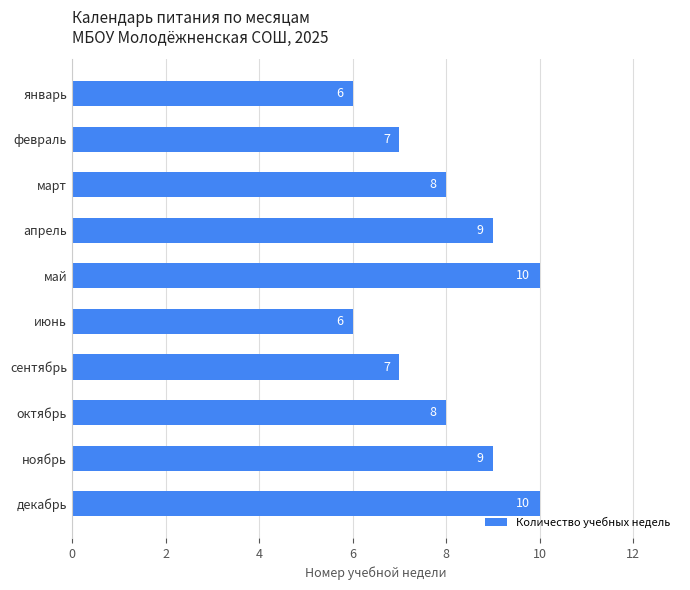

What is the average value?

8